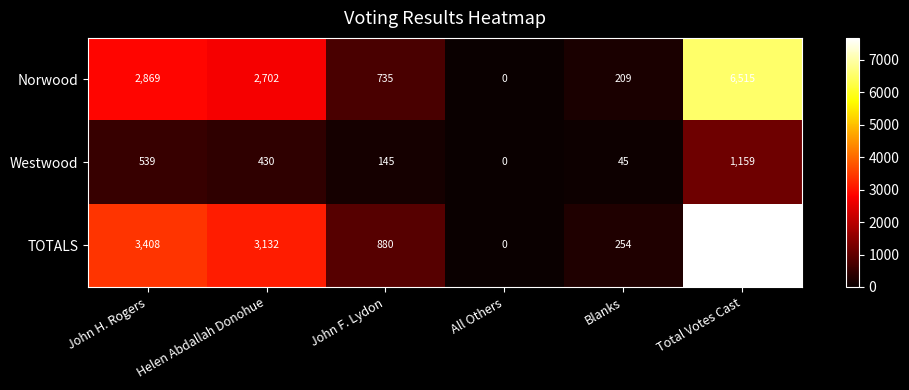

List the series in order of their overall mean, lowest first.

Westwood, Norwood, TOTALS